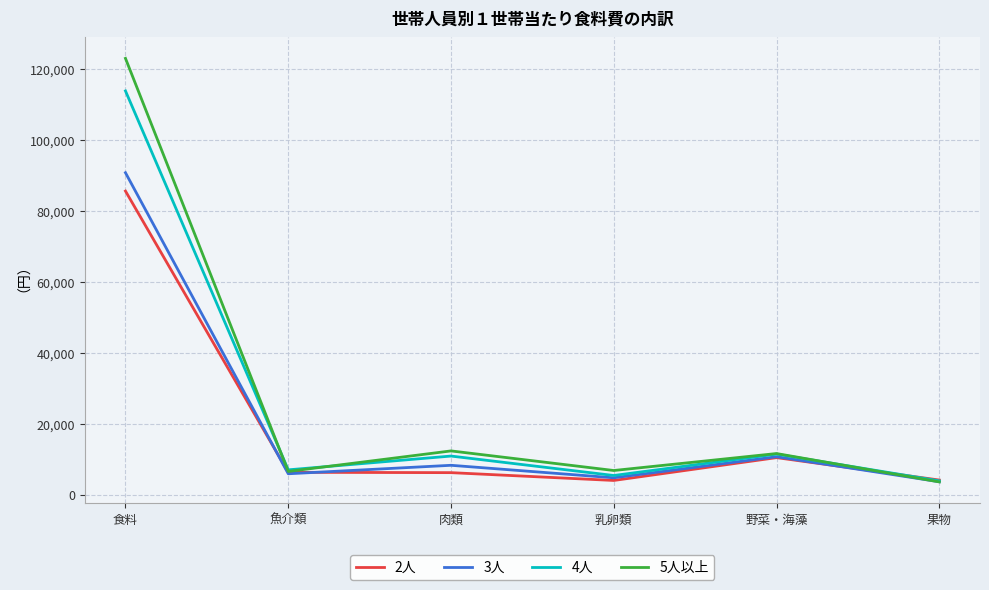

Is this an area chart (filled region under the line)?

No